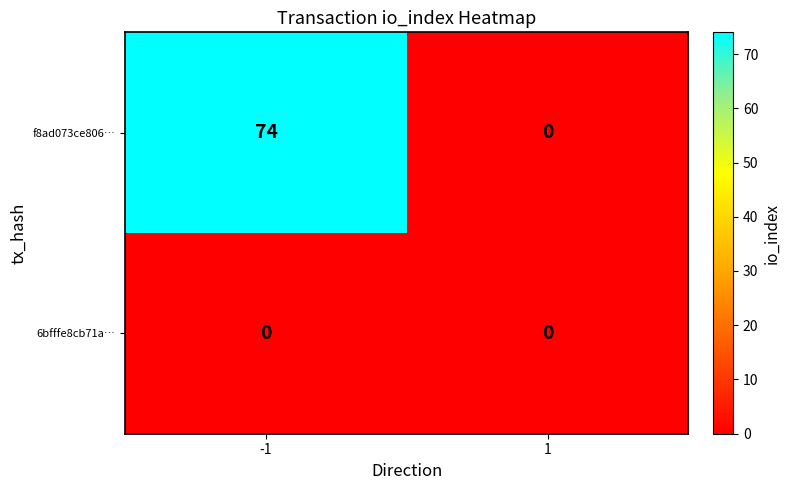

Which series has the largest range (max minus min)?

f8ad073ce806…